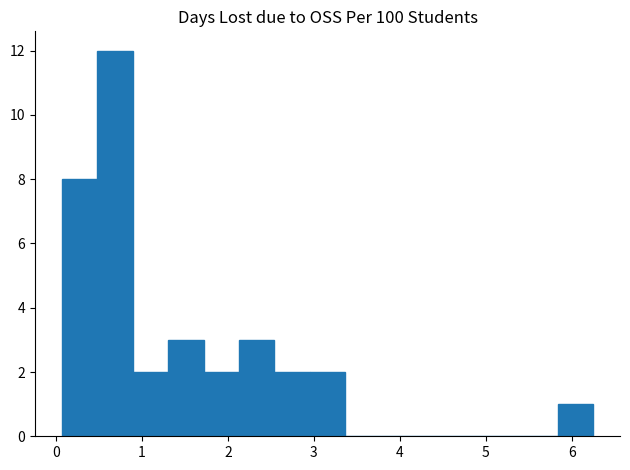

How tall is the bar that spans 1.7 to 2.1 on the x-axis? Neither the bar edges nor the heights are printed on the chart, so give them approximately, as read against the axes.

2